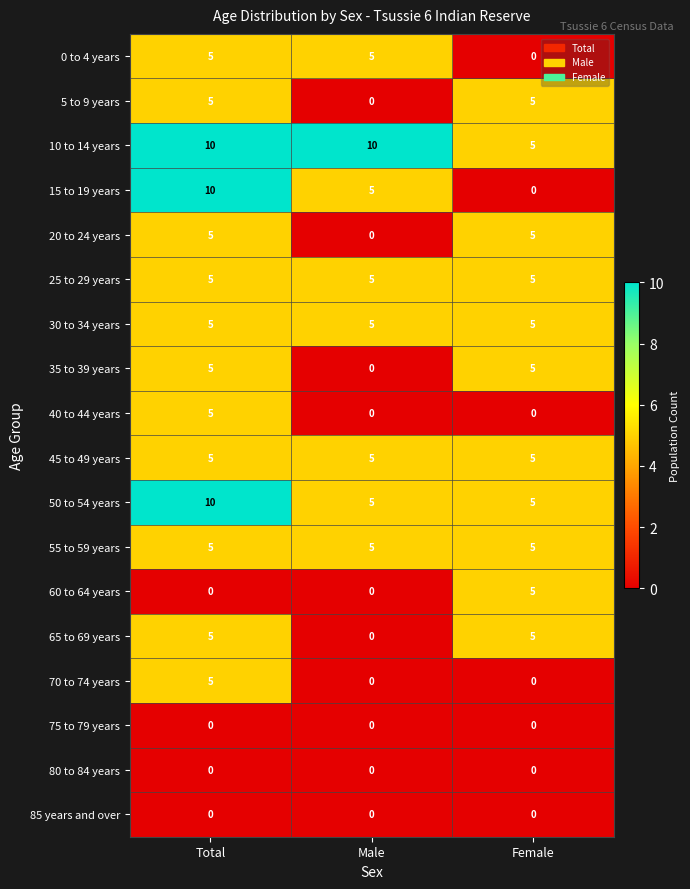

What is the average value of the 0 to 4 years series?

3